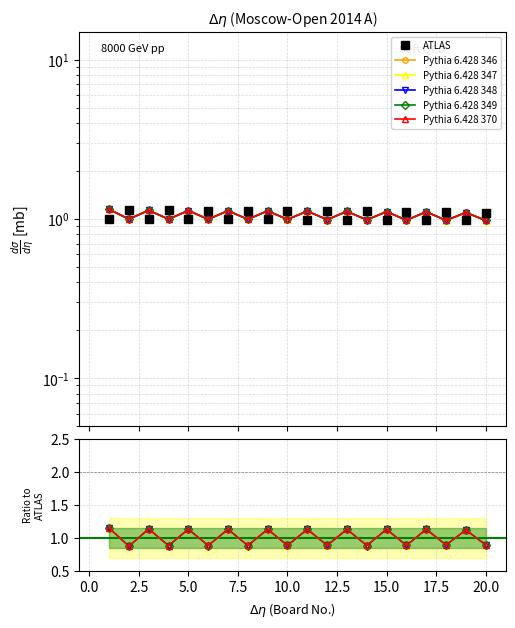

How many intersections are there between ATLAS and Pythia 6.428 346?

19